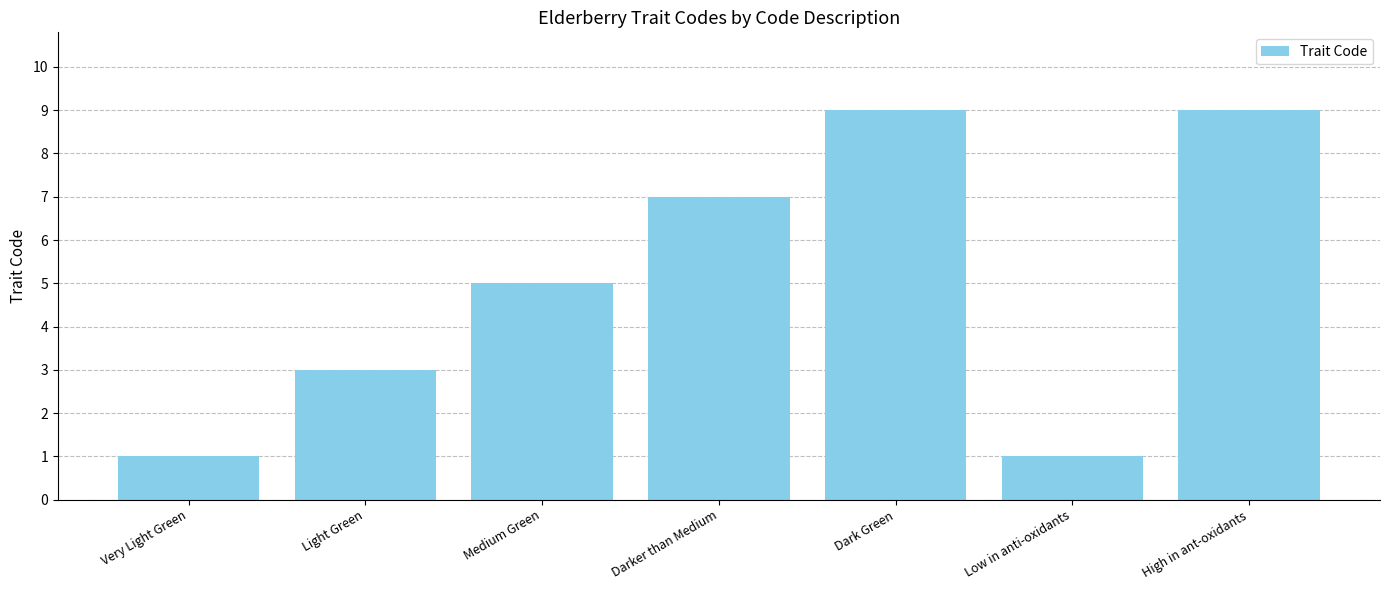

What is the change in value from Very Light Green to Light Green?

+2